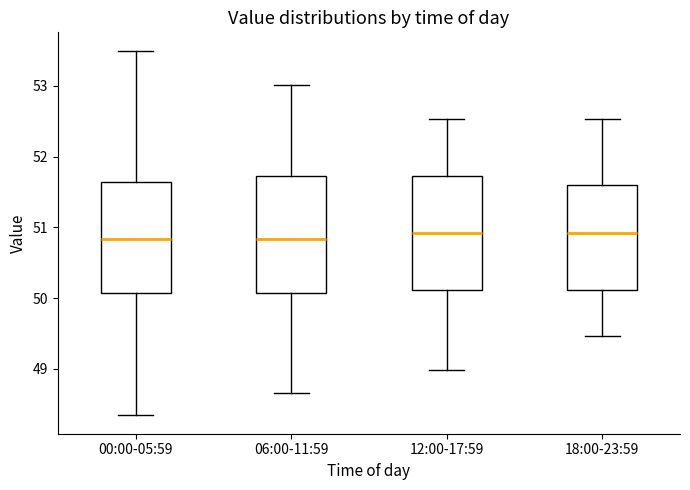

Reading left to right, read every box against the y-axis: the position of its median line, the range the box covers, and the ends of its whiskers. The values are not printed on the chart, so give them approximately, as read against the axis.

00:00-05:59: median 50.8, box 50.1 to 51.6, whiskers 48.3 to 53.5
06:00-11:59: median 50.8, box 50.1 to 51.7, whiskers 48.7 to 53.0
12:00-17:59: median 50.9, box 50.1 to 51.7, whiskers 49.0 to 52.5
18:00-23:59: median 50.9, box 50.1 to 51.6, whiskers 49.5 to 52.5